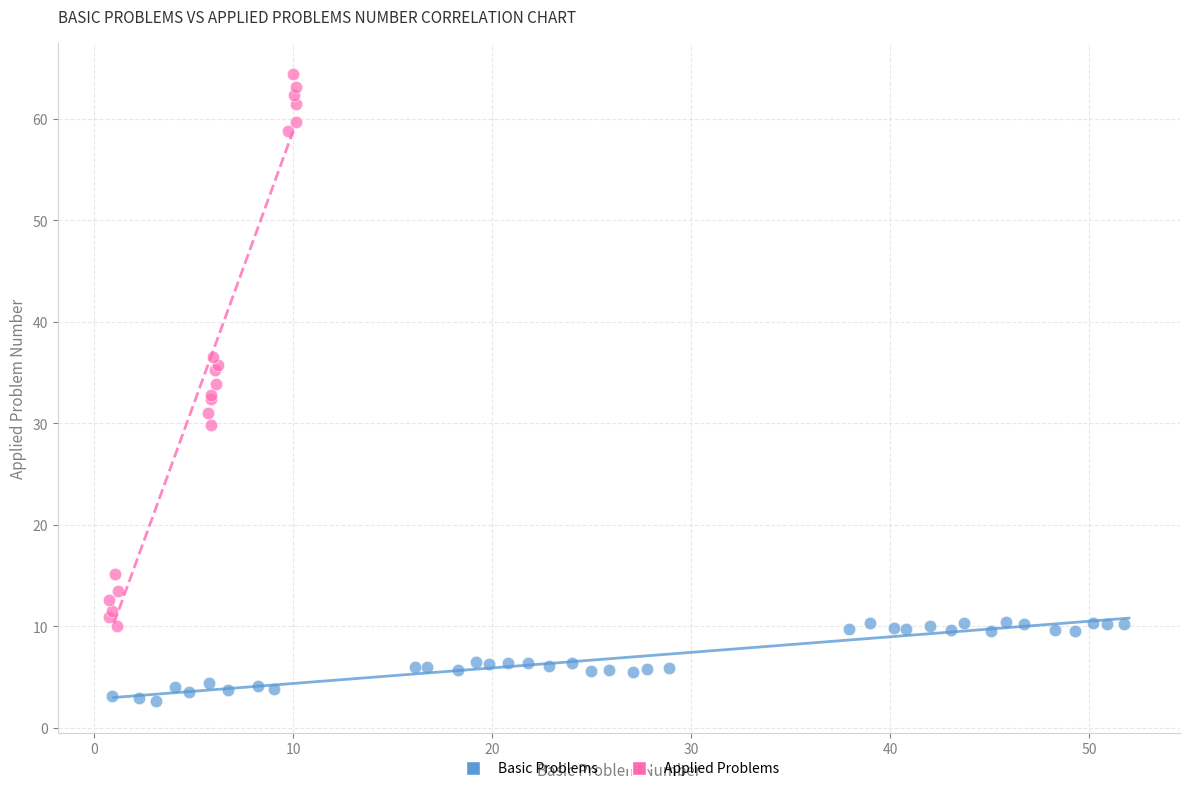

Which series contains the highest Y value?

Applied Problems